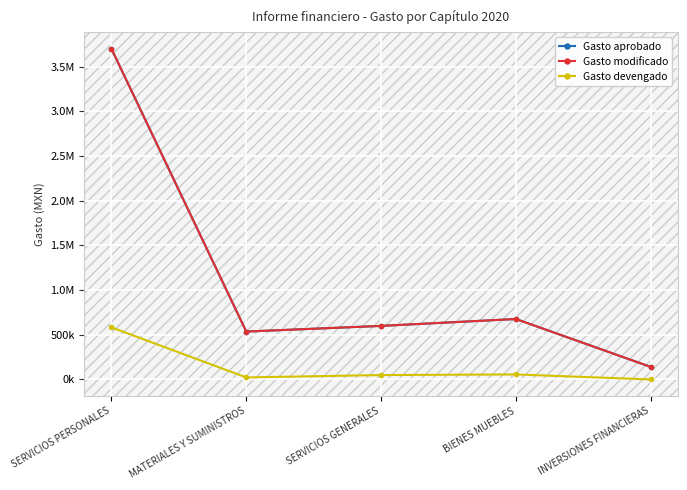

At how many categories does at least one series exceed 2913033?

1